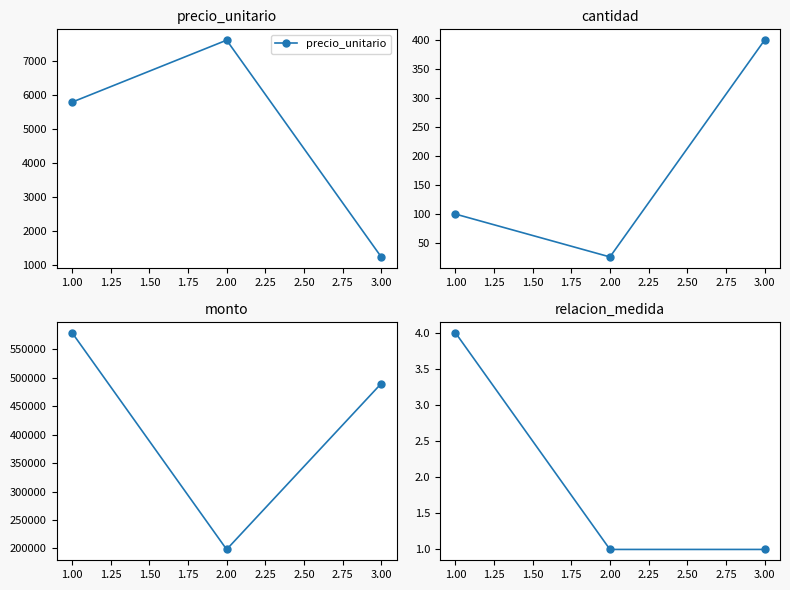

Which series has the largest total across all categories?

monto